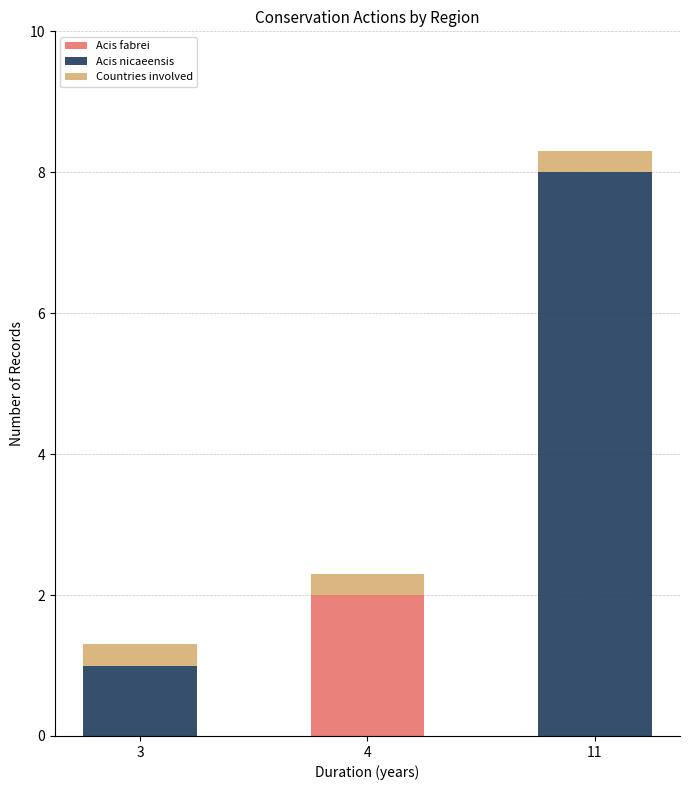

What is the highest value of the Acis fabrei series?

2.0